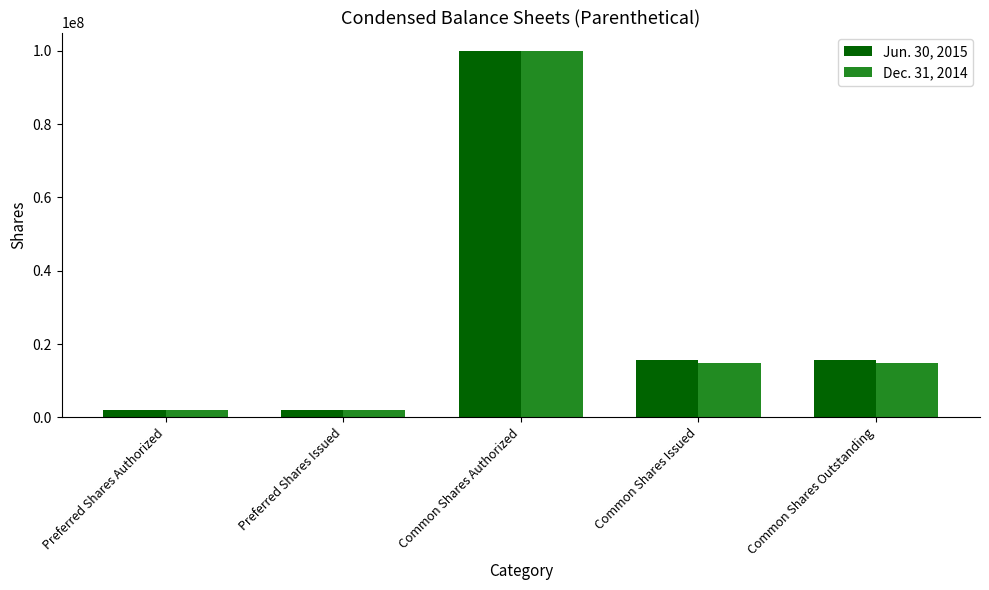

At which category is the sum across all series the highest?

Common Shares Authorized